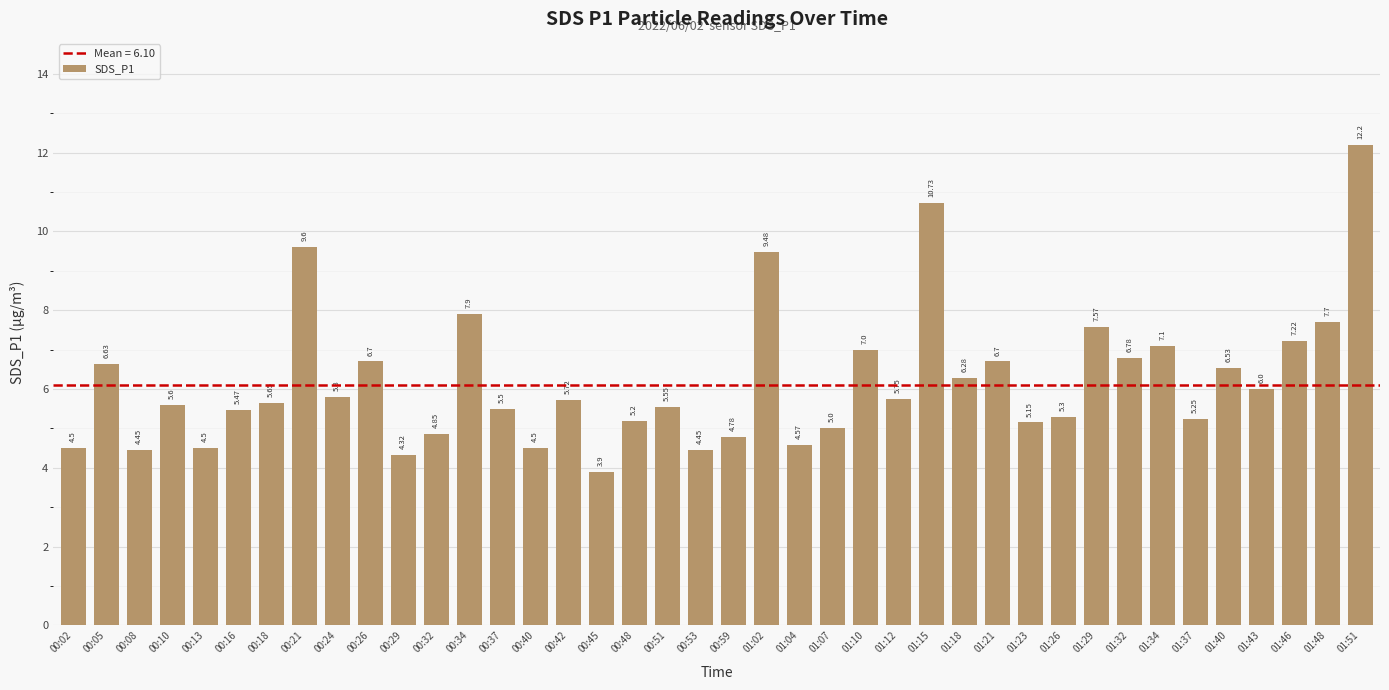

What is the change in value from 01:29 to 01:34?

-0.5